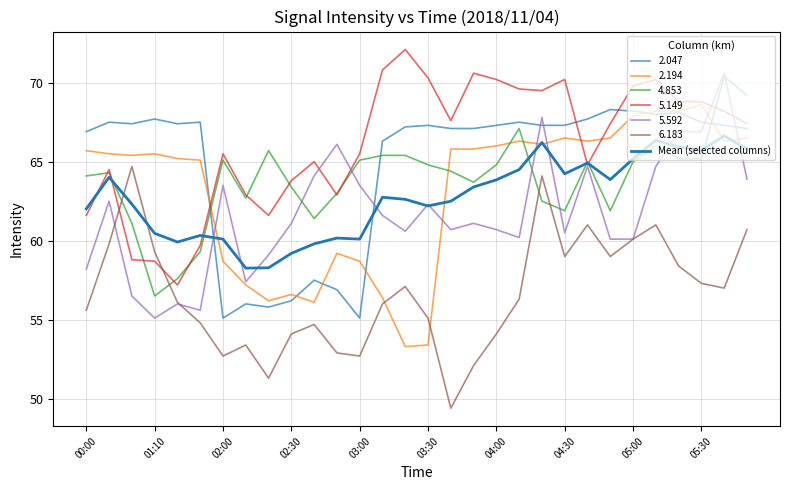

How many lines are shown in the chart?

7